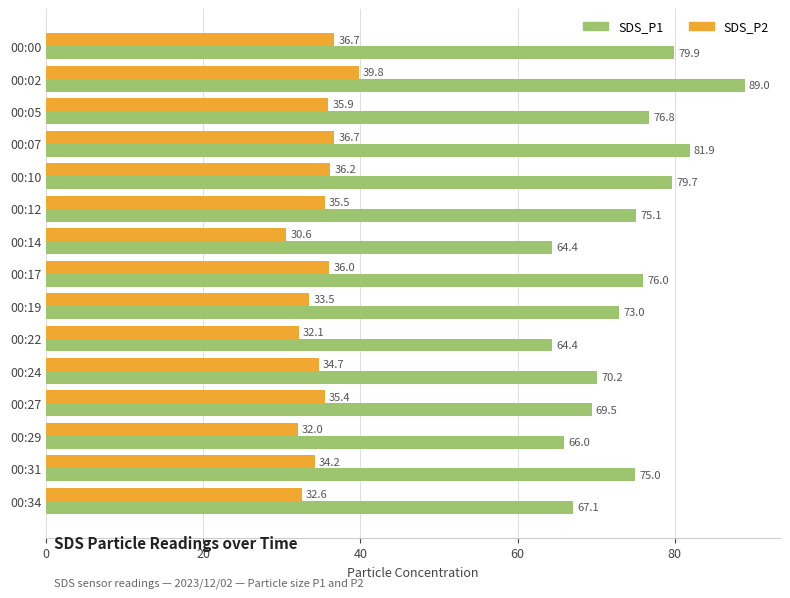

The SDS_P1 series shows 75.1 at 00:12. True or false?

True